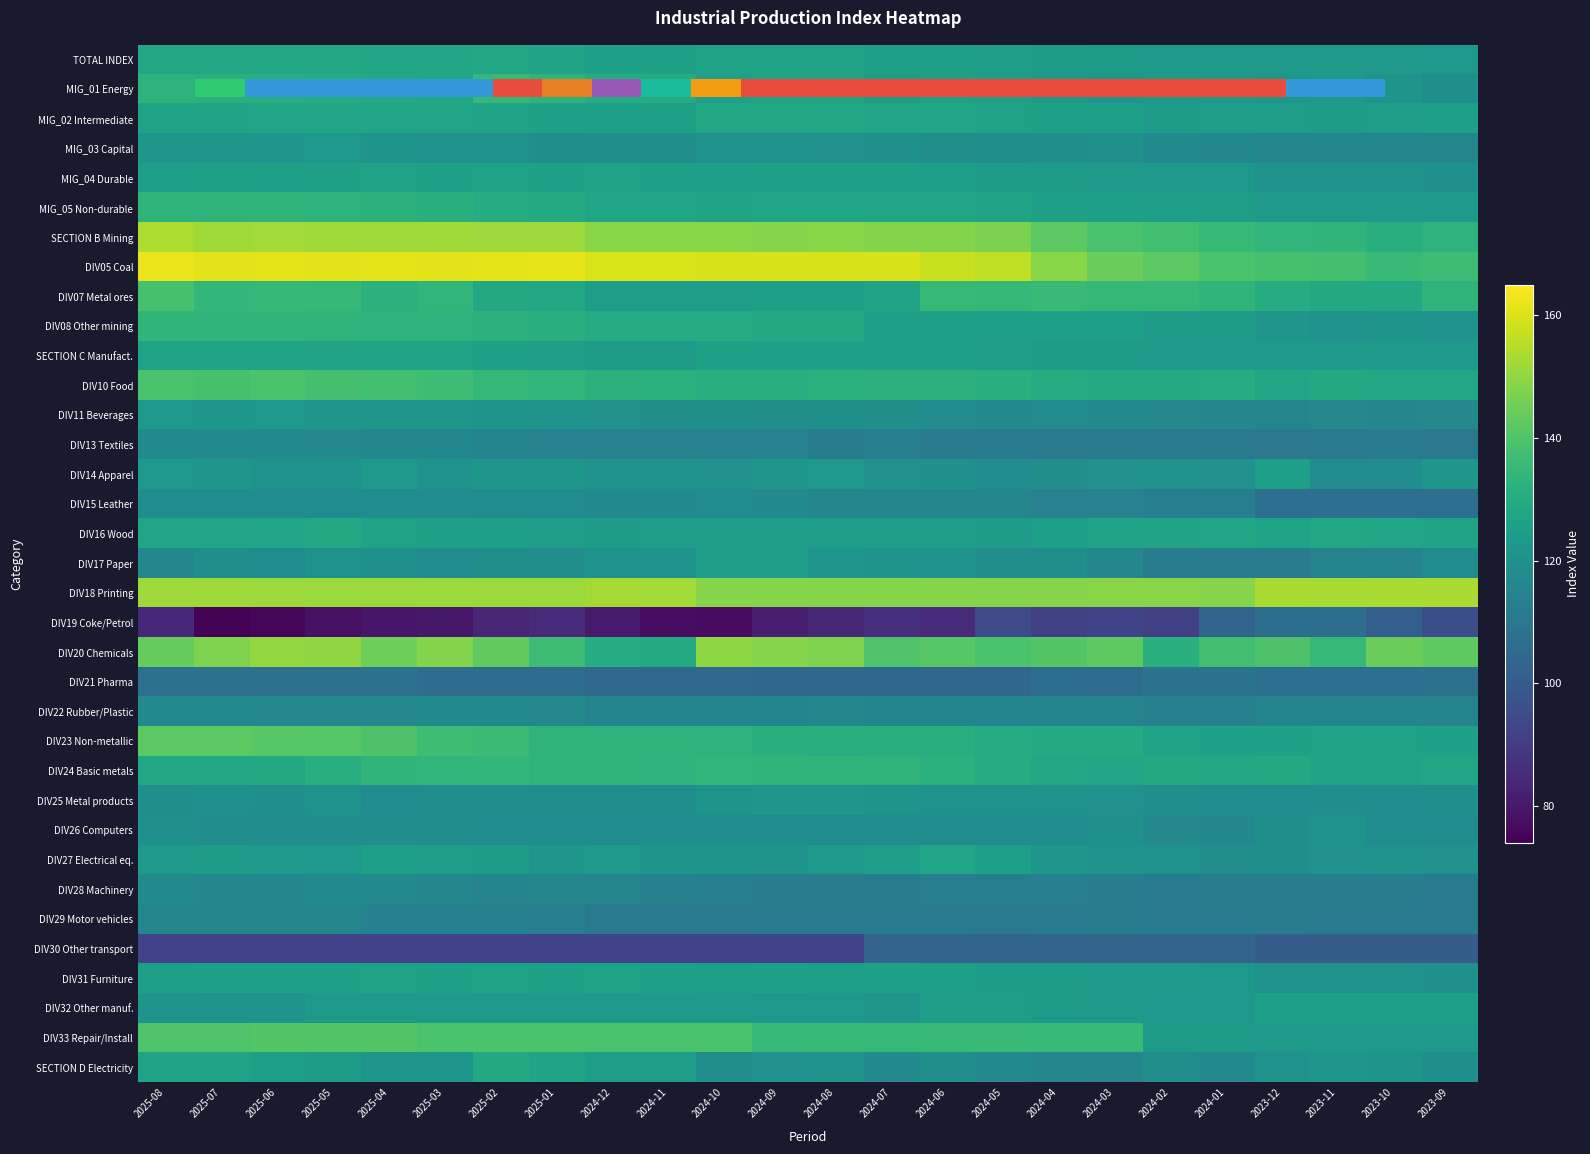

The SECTION D Electricity series shows 38.8 at 2025-03. True or false?

False